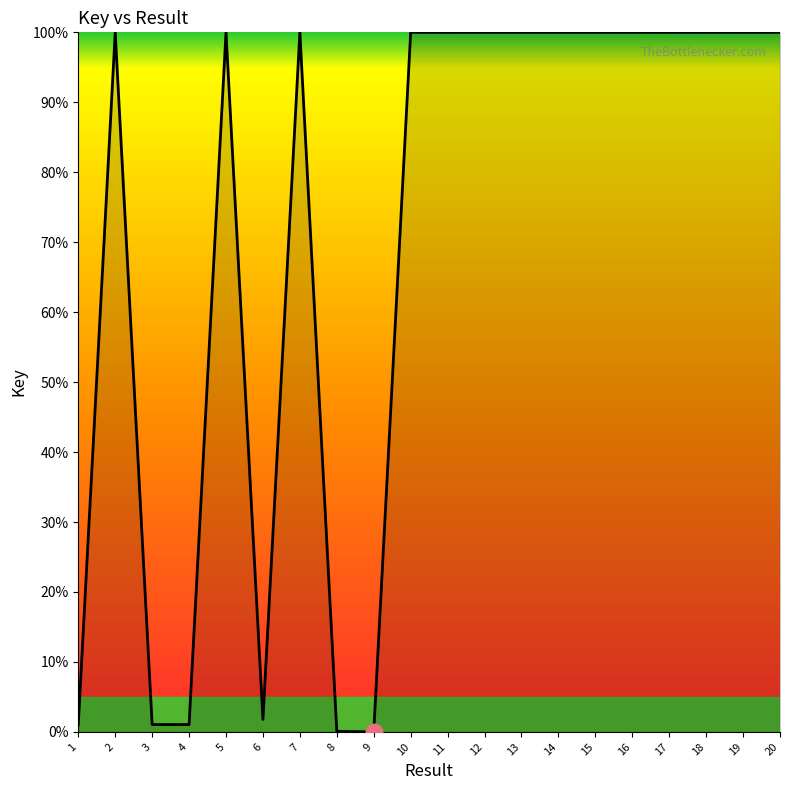

True or false: the data shows 26.5 at 7.

False